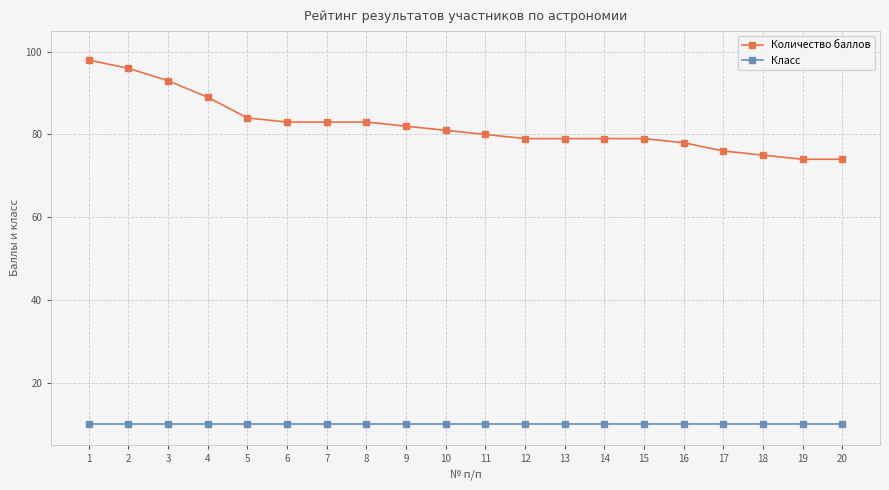

What is the value of the Количество баллов point at the 19th from the left?

74